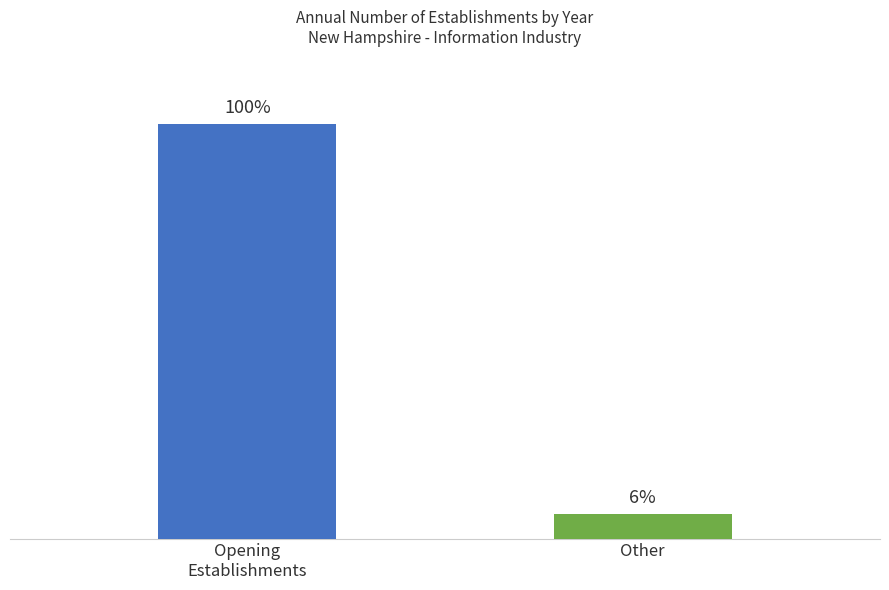

Which label corresponds to the smallest value in the chart?

Other